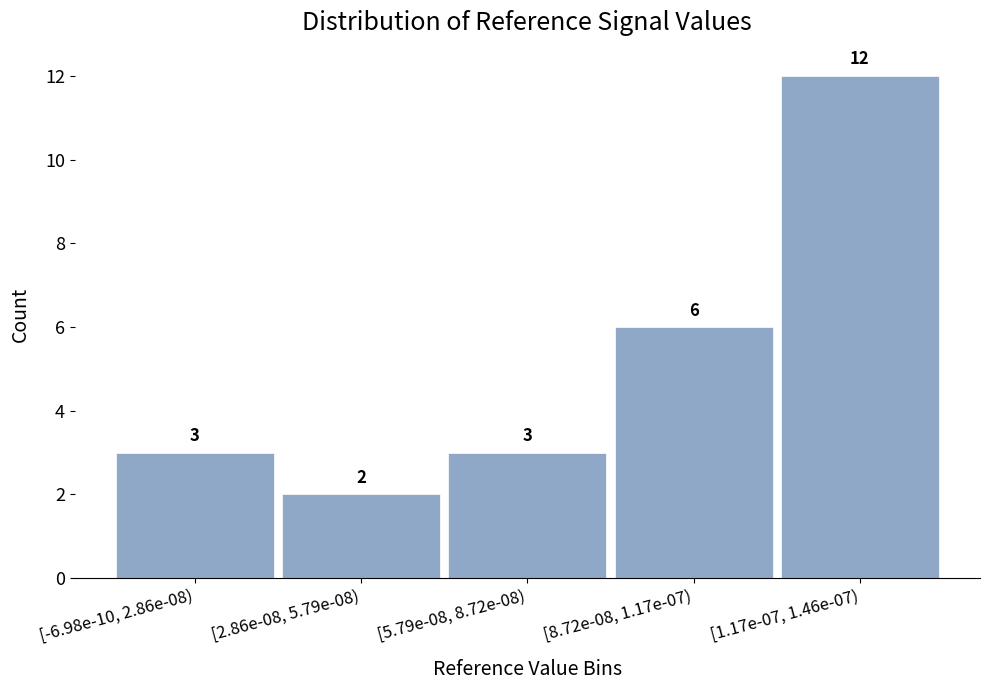

Reading right to left, transcribe all the data shown in this chart.

[1.17e-07, 1.46e-07)=12	[8.72e-08, 1.17e-07)=6	[5.79e-08, 8.72e-08)=3	[2.86e-08, 5.79e-08)=2	[-6.98e-10, 2.86e-08)=3